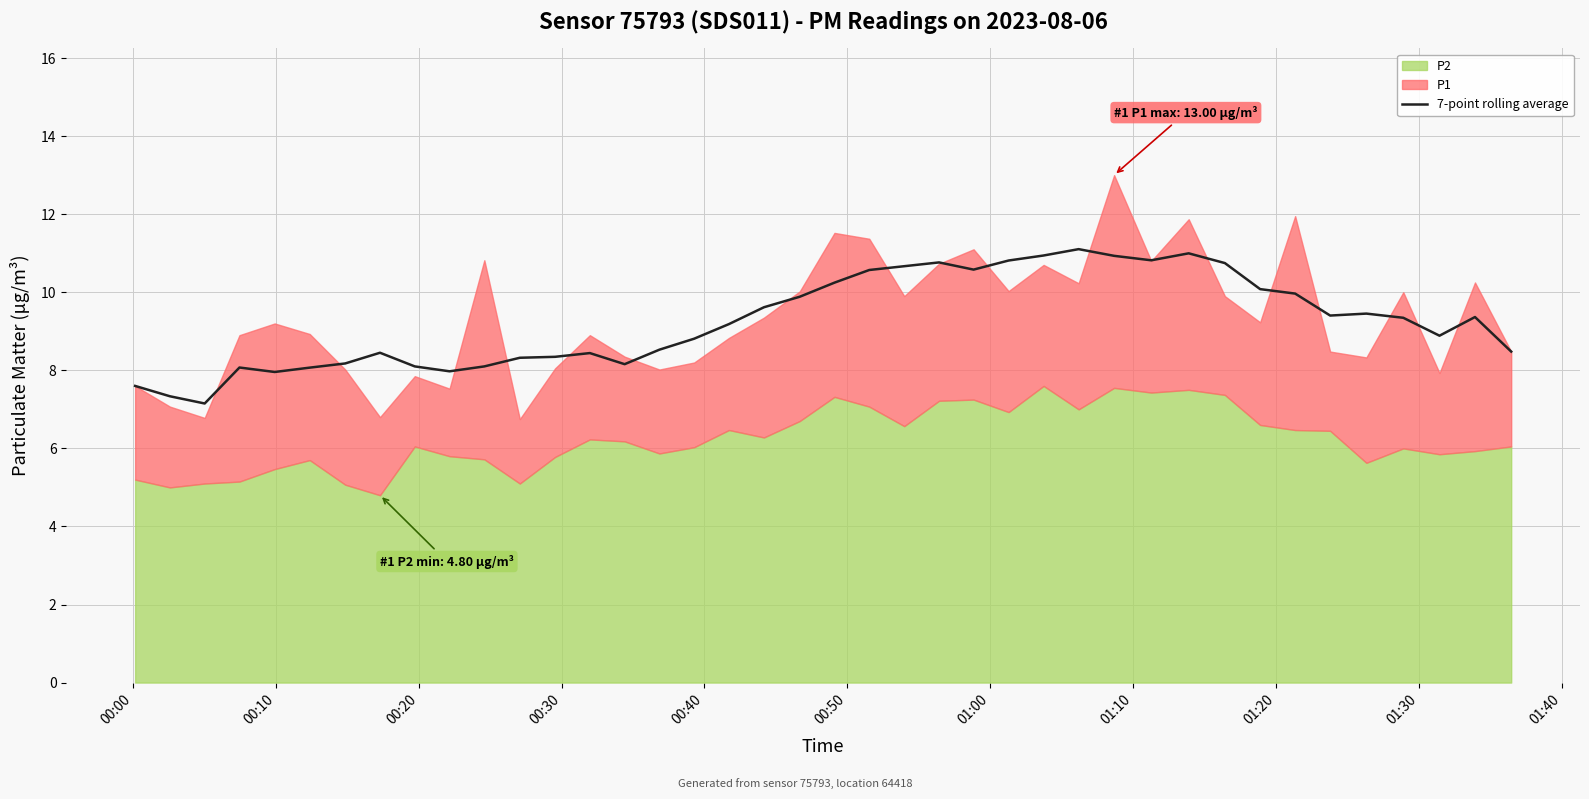

What is the average value?

9.3